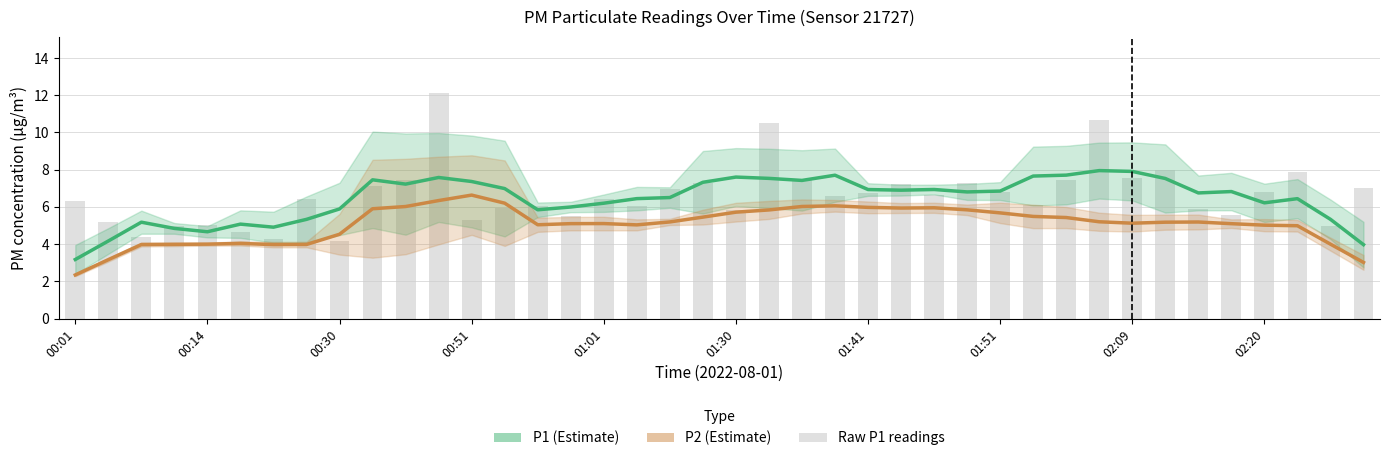

What is the approximate value of P2 (Estimate) at 17?

5.0